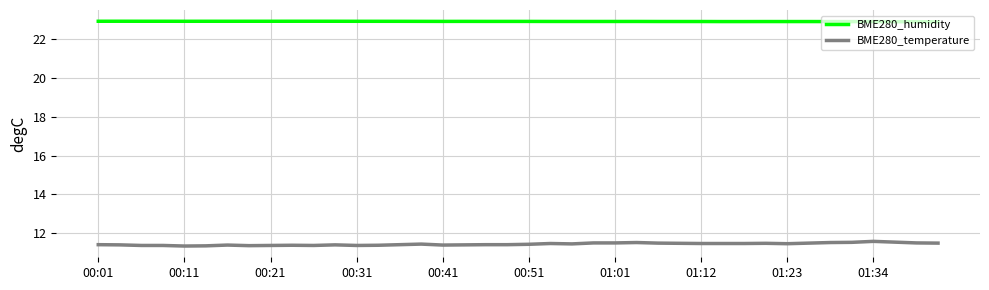

True or false: BME280_humidity and BME280_temperature cross at least once.

False